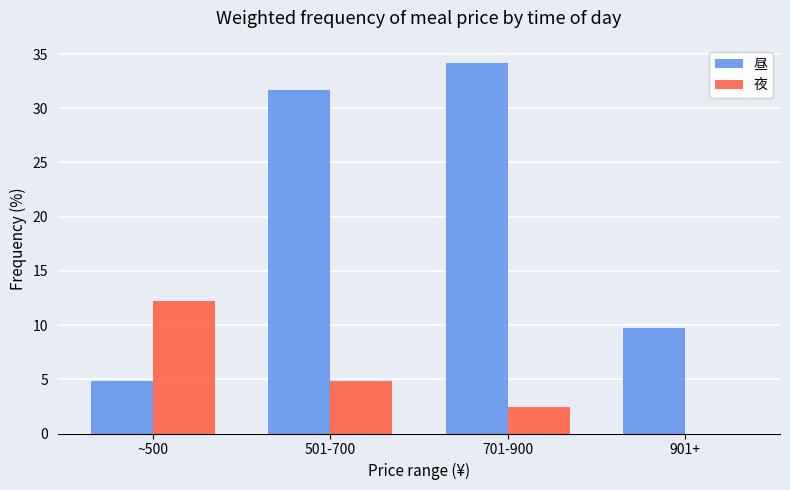

Reading right to left, transcribe all the data shown in this chart.

昼: 9.8	34.1	31.7	4.9
夜: 0.0	2.4	4.9	12.2